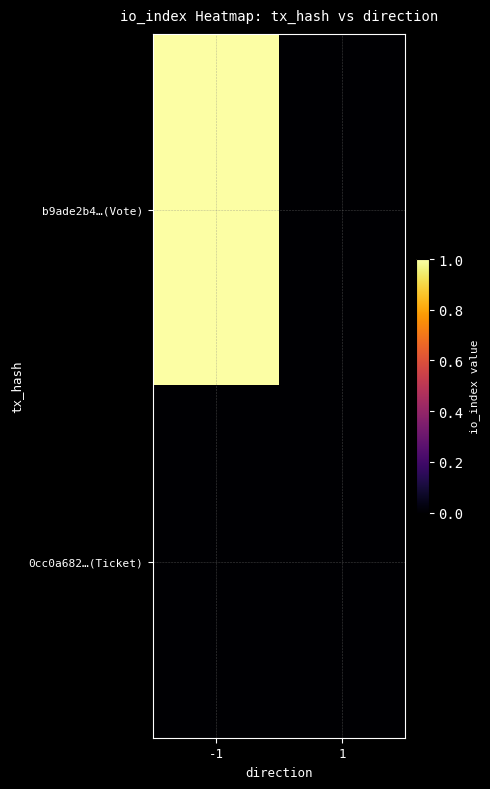

At -1, list the series in order from smallest to largest.

0cc0a682…(Ticket), b9ade2b4…(Vote)